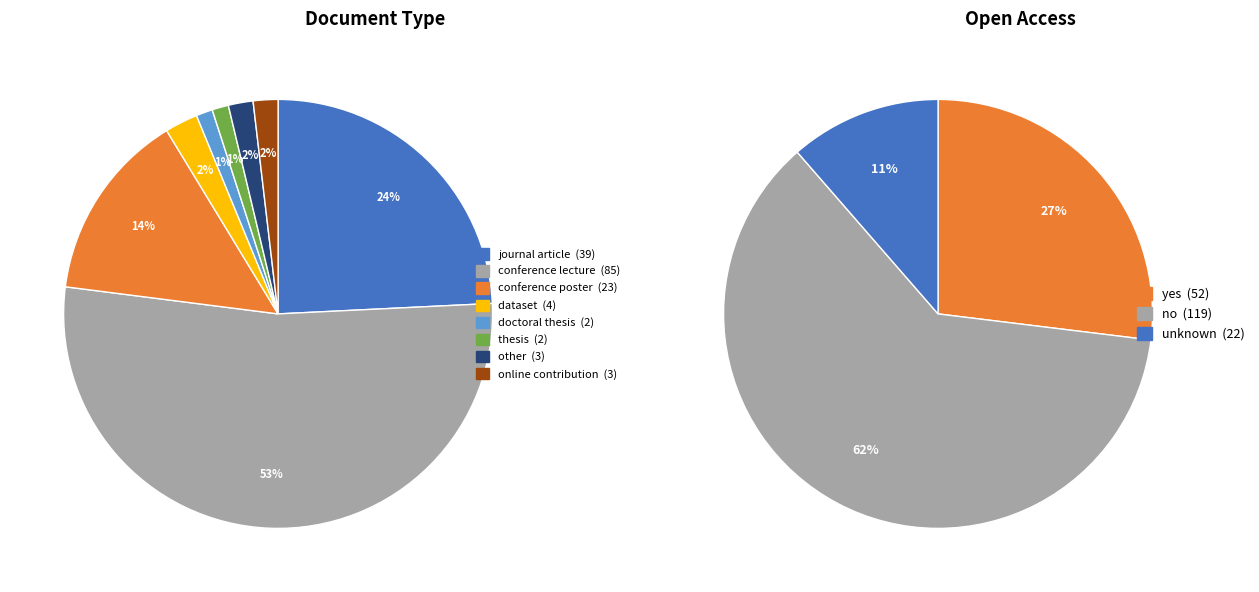

Is there a majority slice in this chart?

Yes